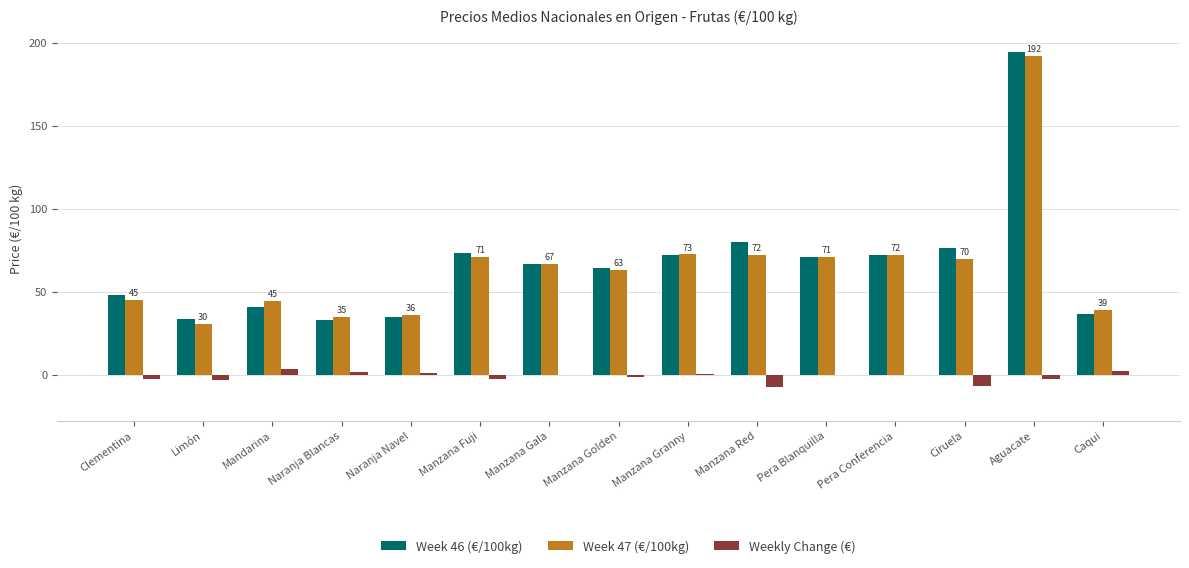

What value does the Weekly Change (€) series have at Ciruela?

-7.0